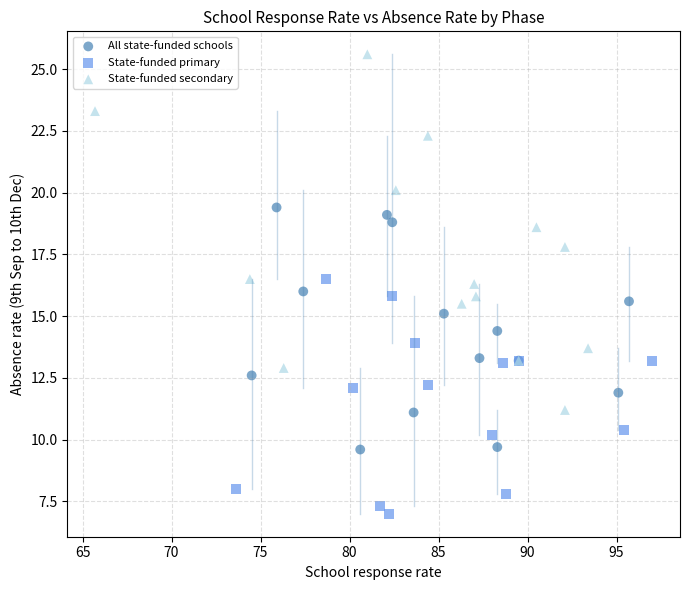

Which series reaches the minimum Y coordinate?

State-funded primary